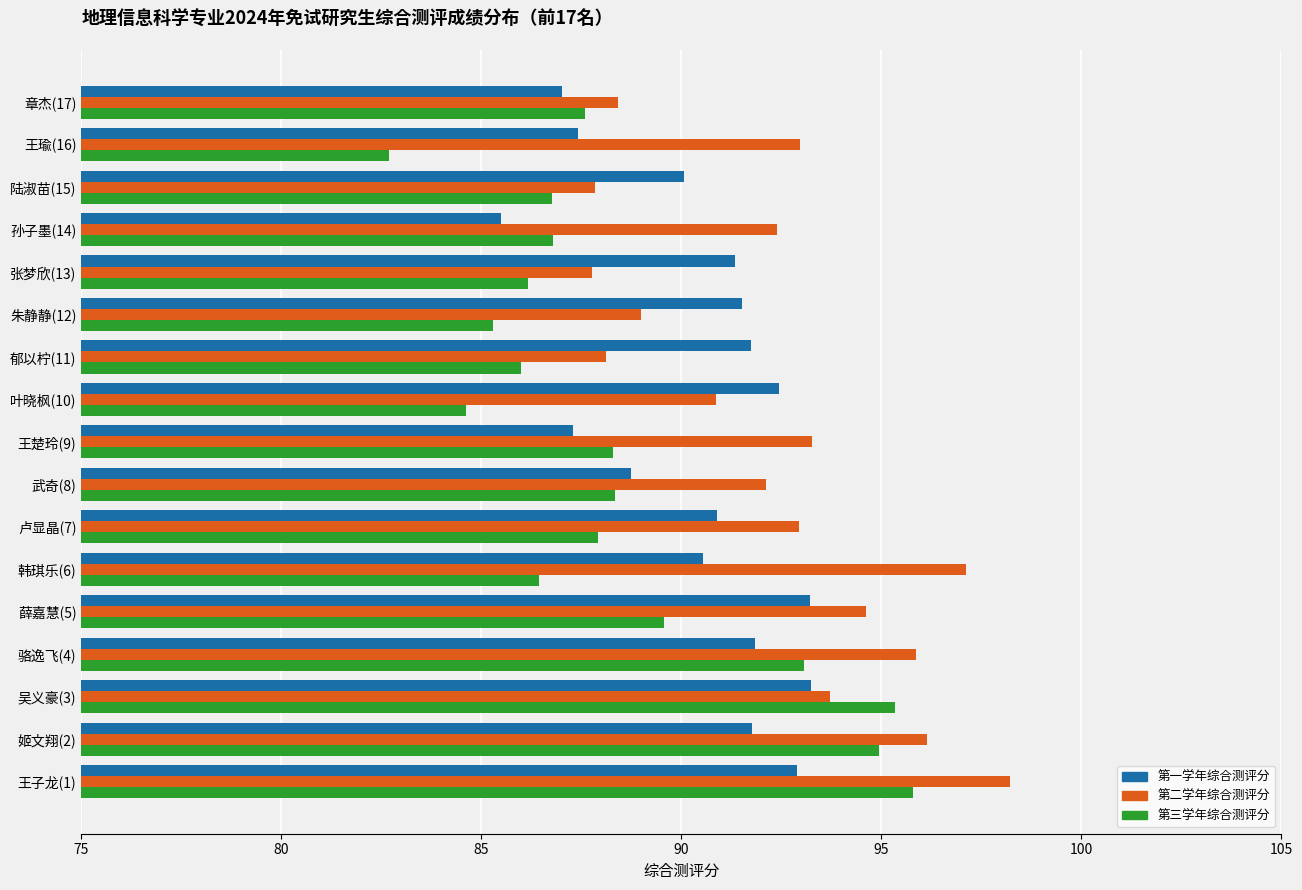

Which series changed the most between 王子龙(1) and 薛嘉慧(5)?

第三学年综合测评分